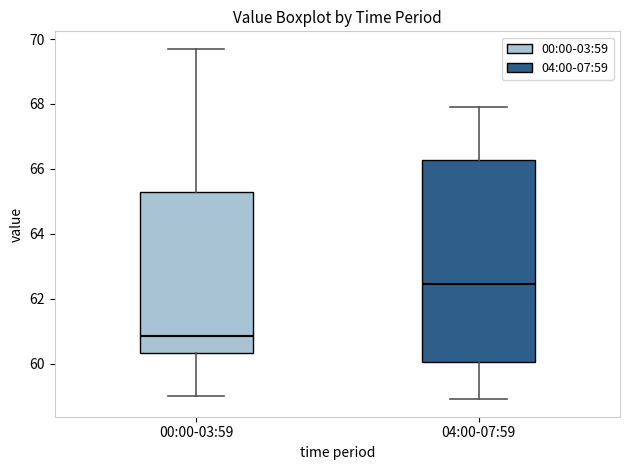

Which box is the tallest, from its lower edge to its upper edge?

04:00-07:59